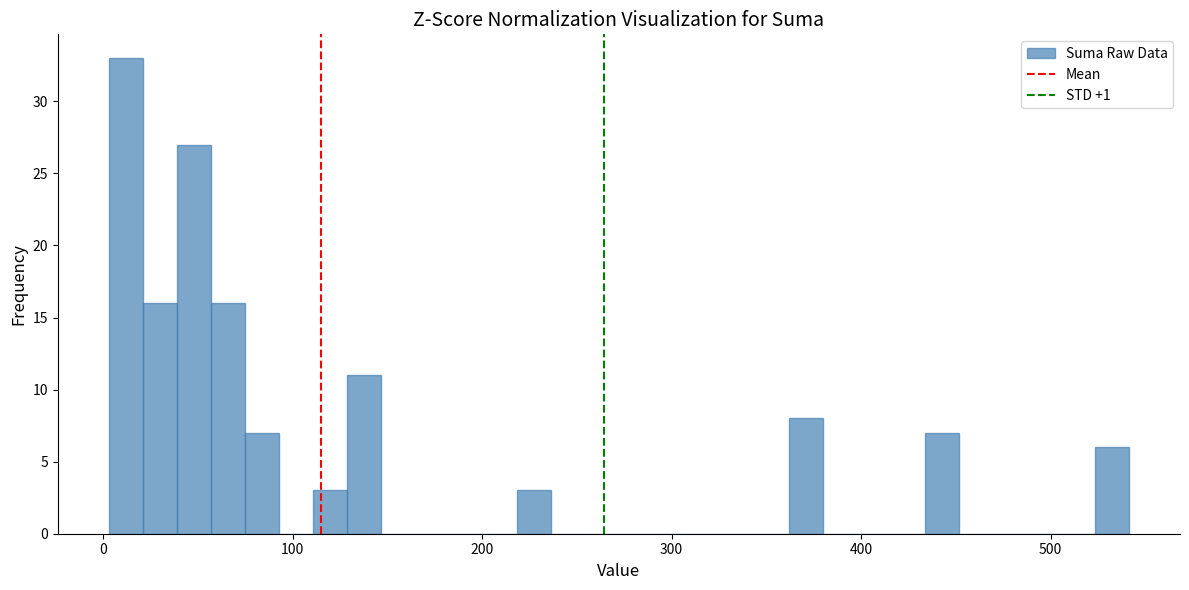

Around what value on the x-axis is the tallest bar? Give the approximate position of its centre, as read against the axis.

10